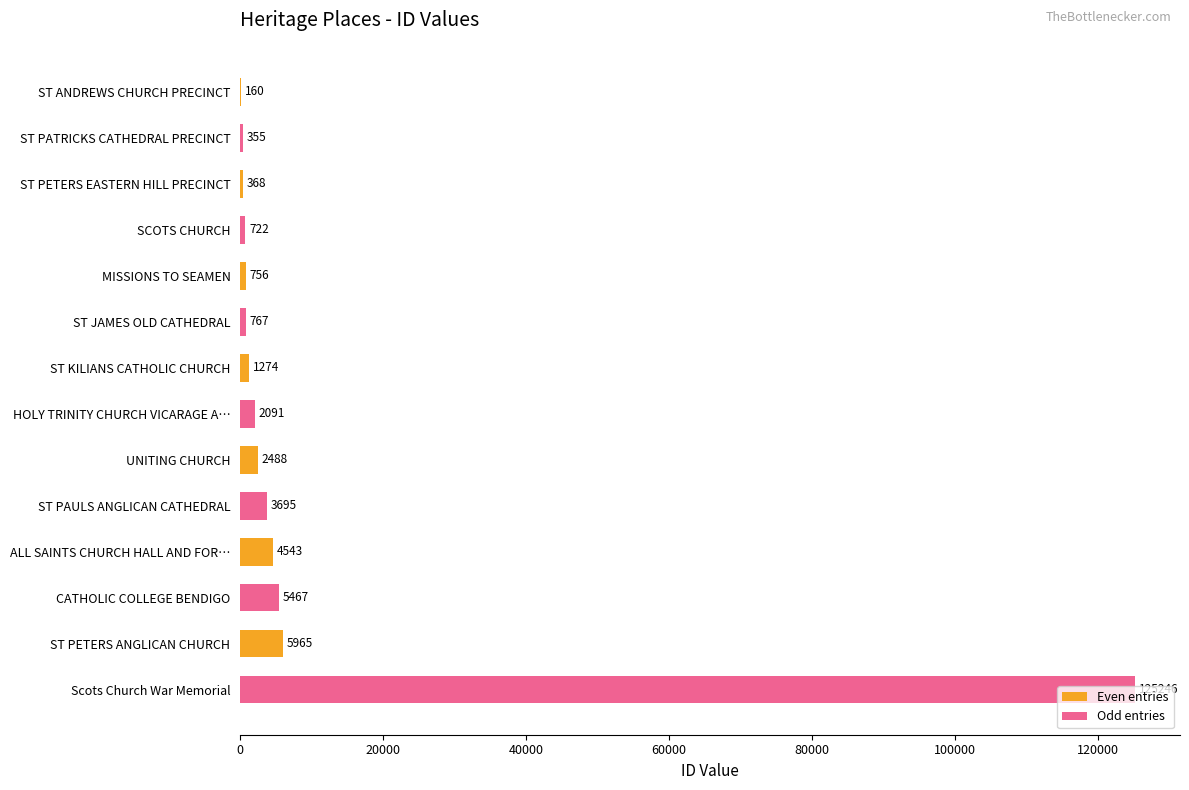

The value of Odd entries at ST PETERS ANGLICAN CHURCH is 125246. True or false?

True